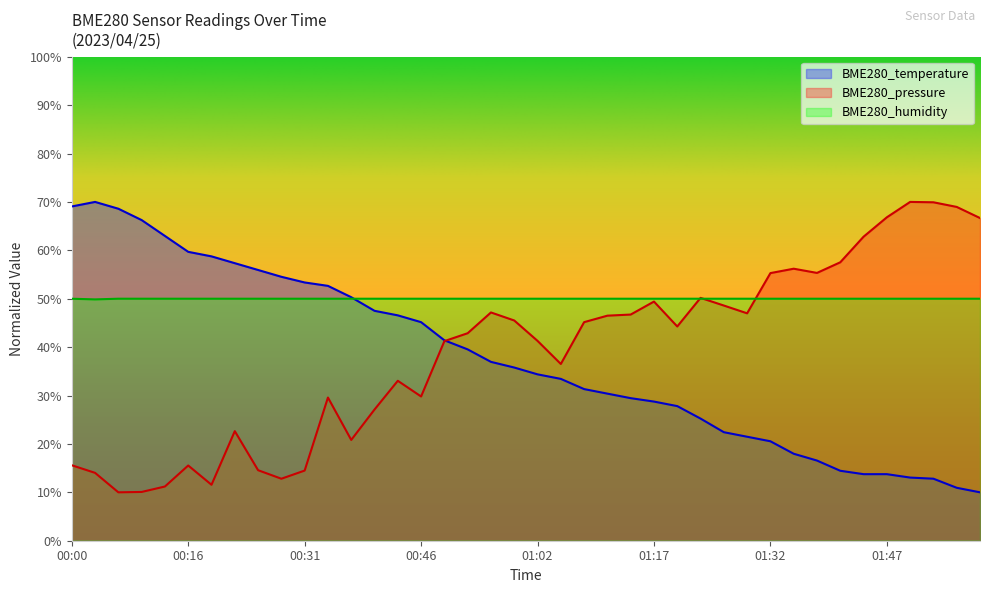

How many values in the BME280_temperature series are below 35?

20